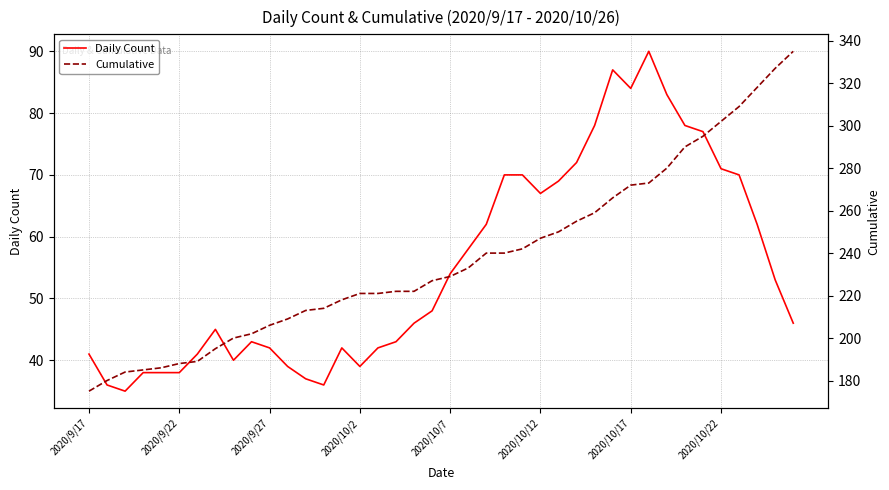

Rank the series by their maximum value, from highest to lowest.

Cumulative, Daily Count